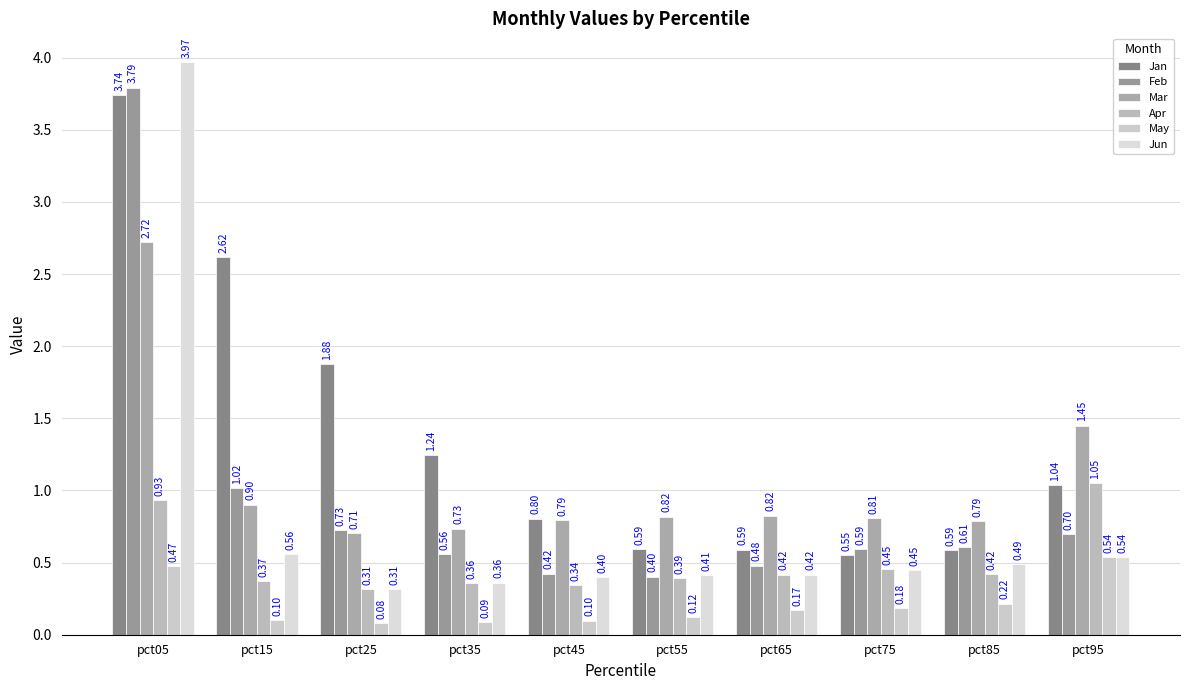

What is the lowest value of the Jun series?

0.3